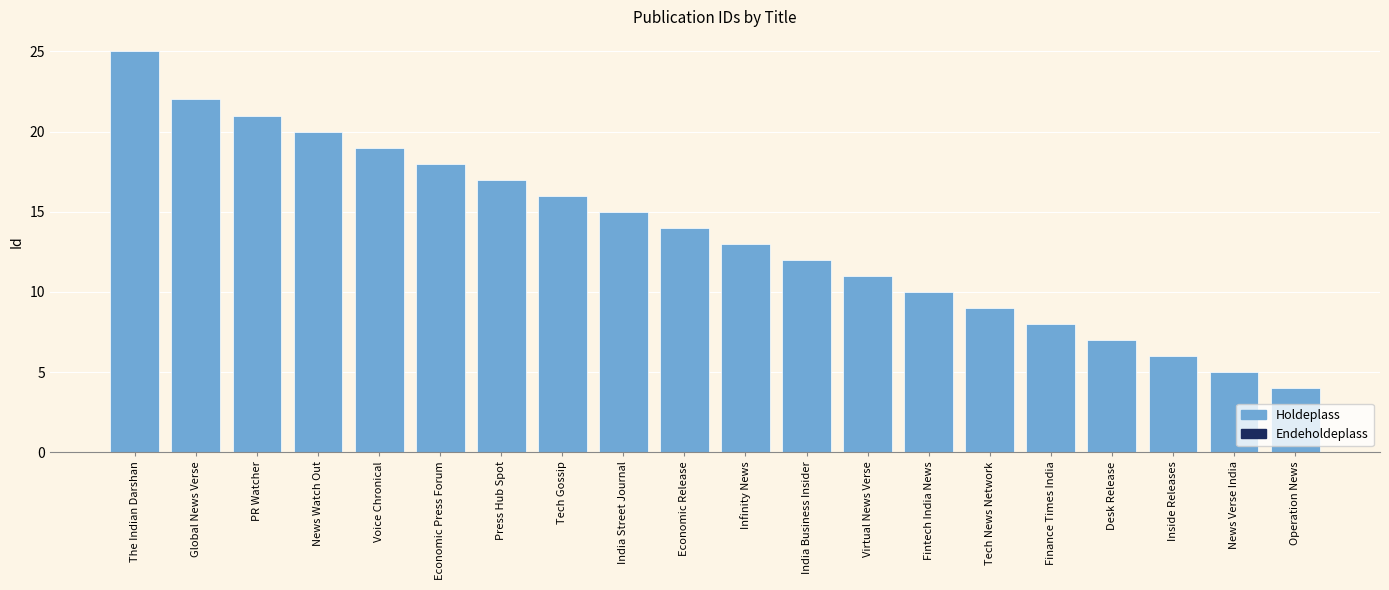

True or false: the data shows 6 at Inside Releases.

True